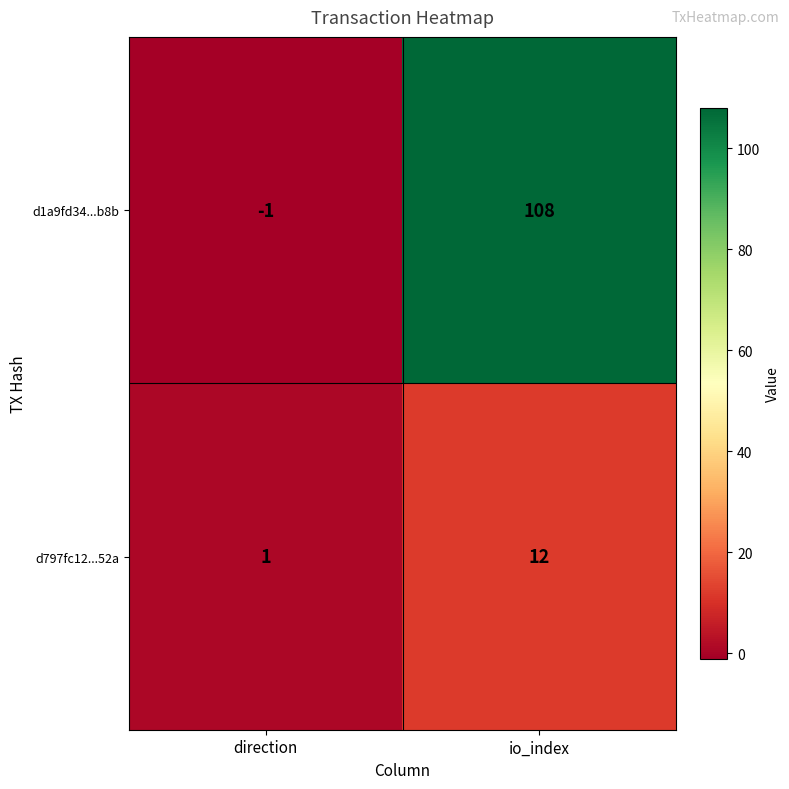

List the series in order of their overall mean, lowest first.

d797fc12...52a, d1a9fd34...b8b